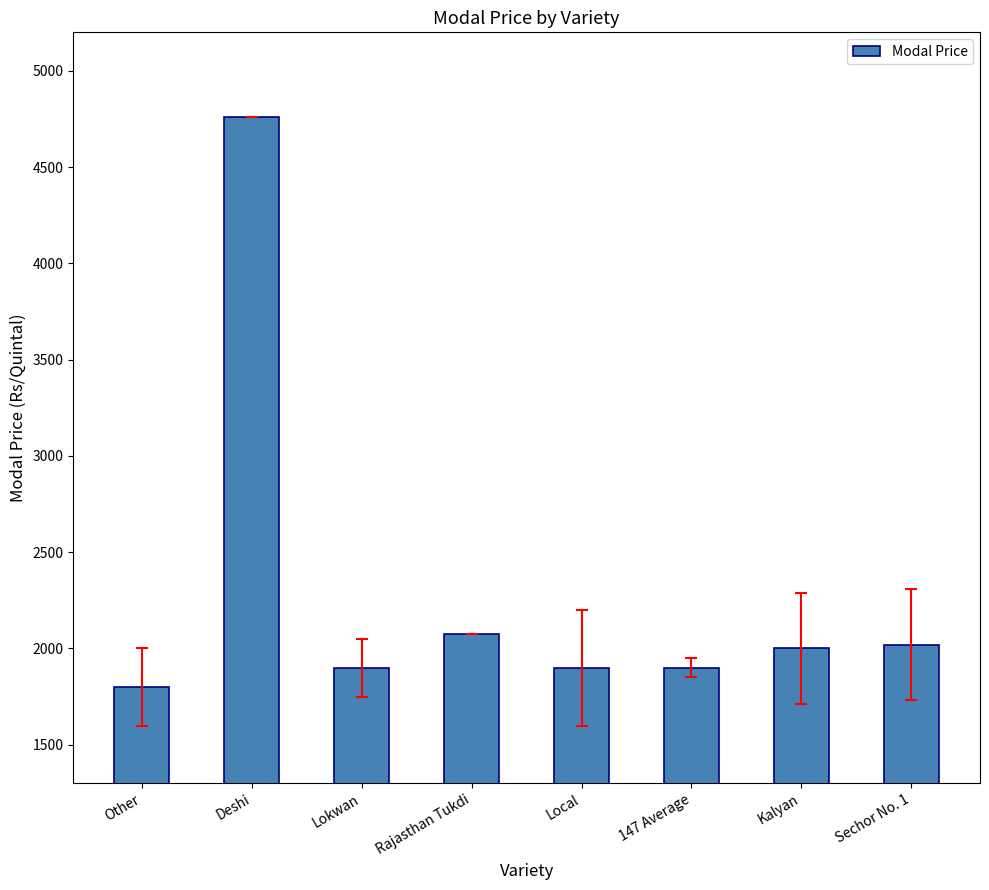

What is the average value?

2295